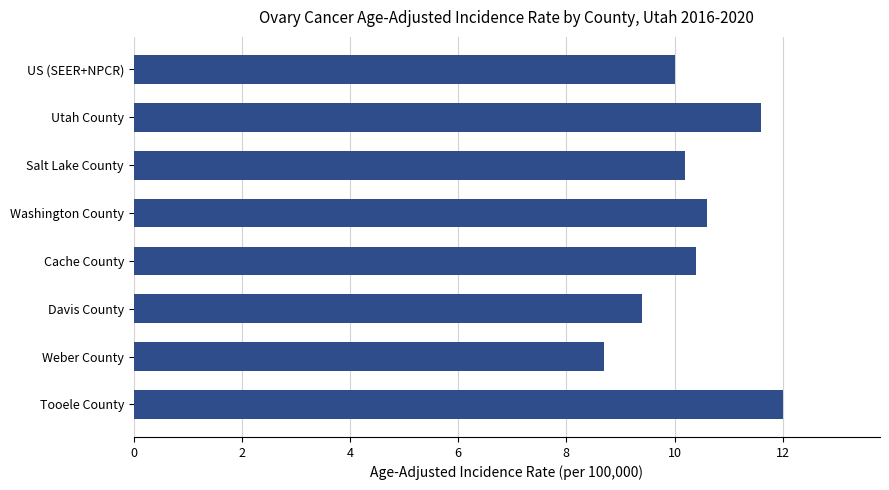

True or false: the data shows 6.1 at Salt Lake County.

False